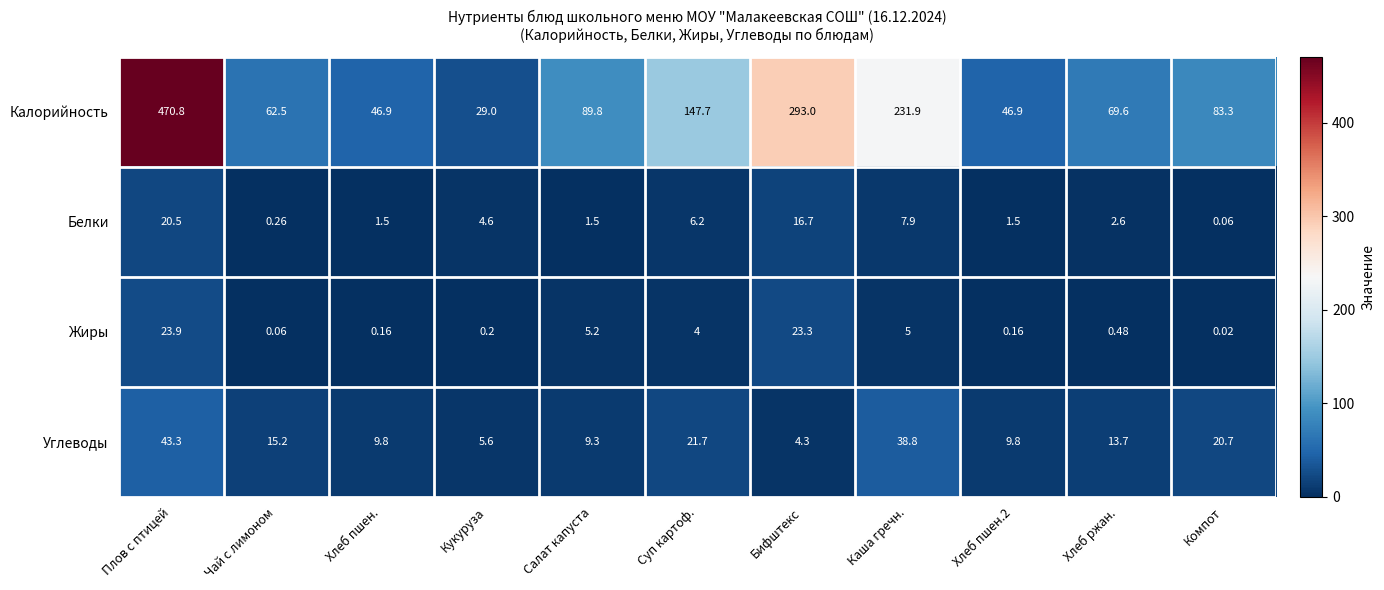

Count the number of categories in the chart.

11